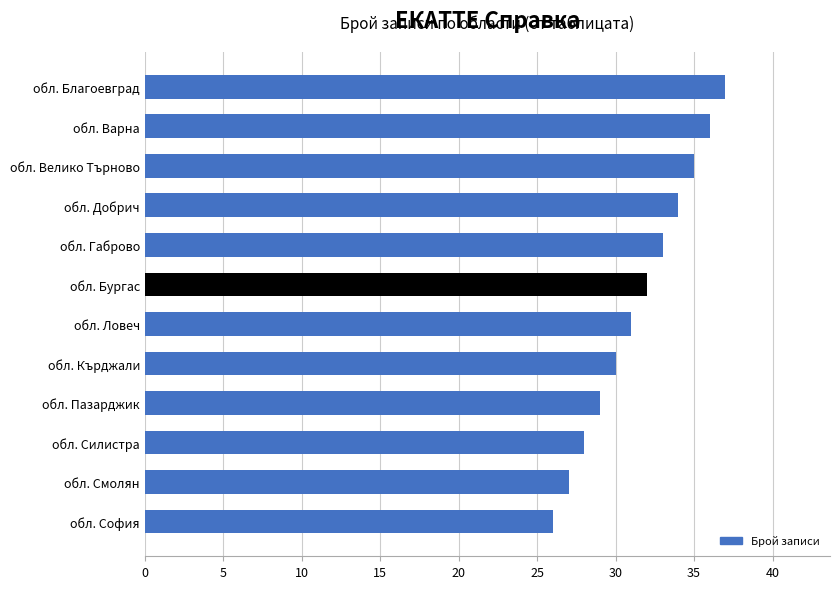

Which has a higher value, обл. Габрово or обл. Смолян?

обл. Габрово